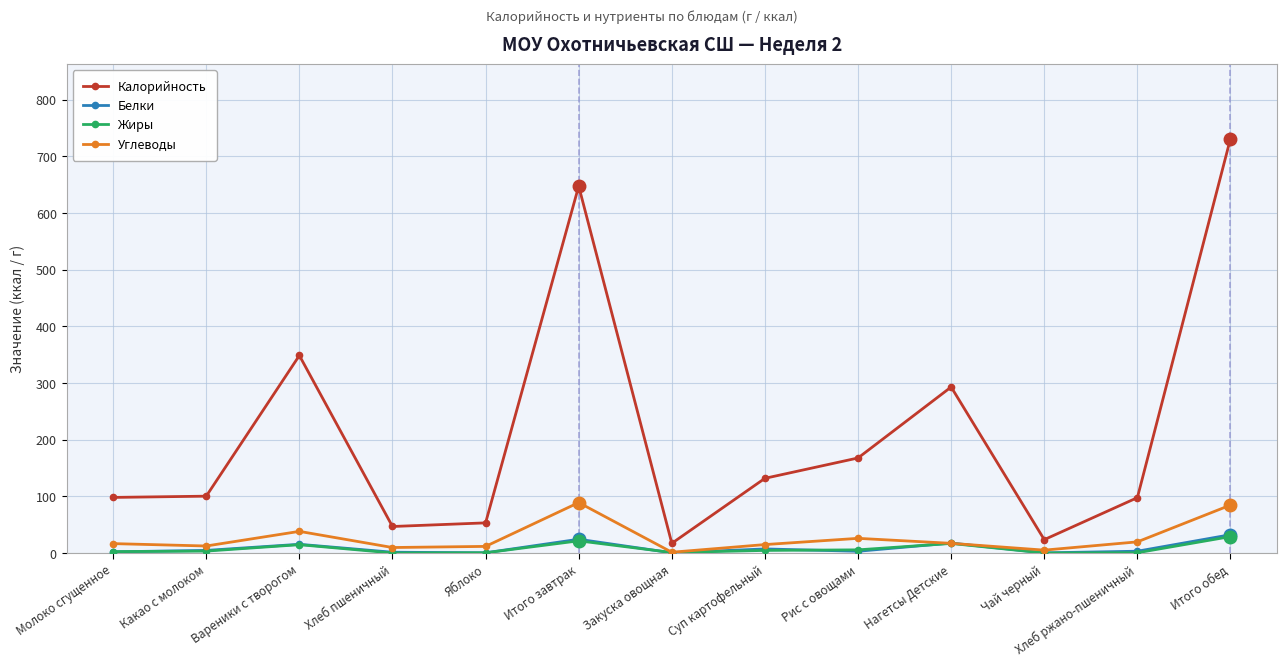

Which series has the widest spread of values?

Калорийность